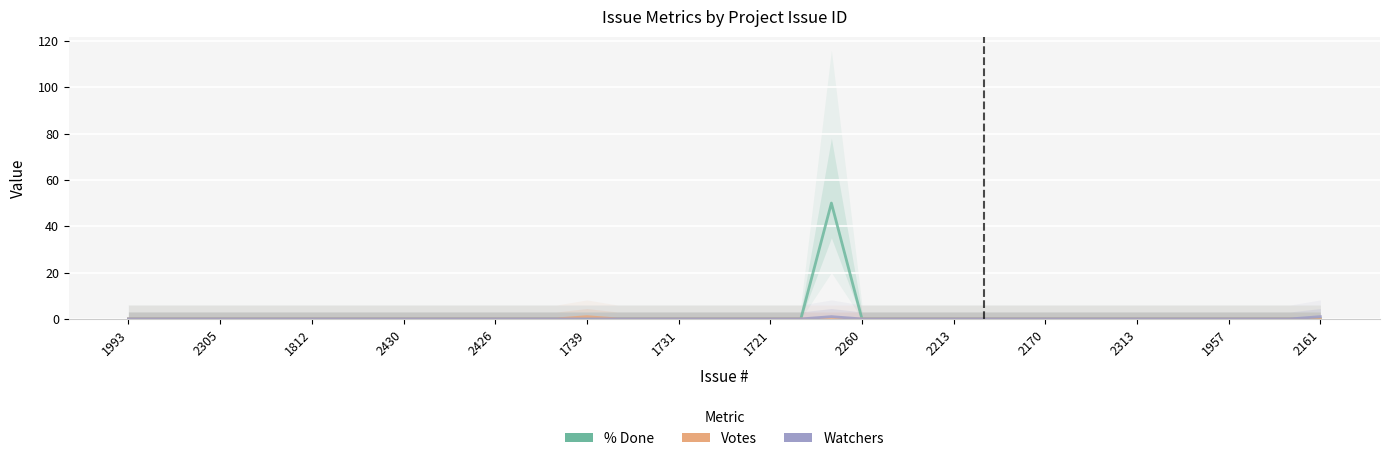

How many data points in Votes are above 0?

1